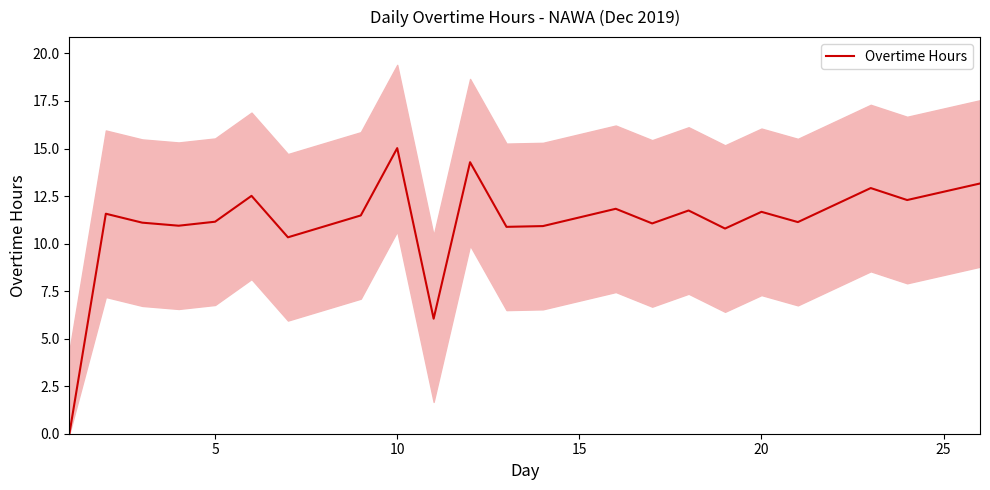

Is it true that Overtime Hours equals 11.7 at 20?

True